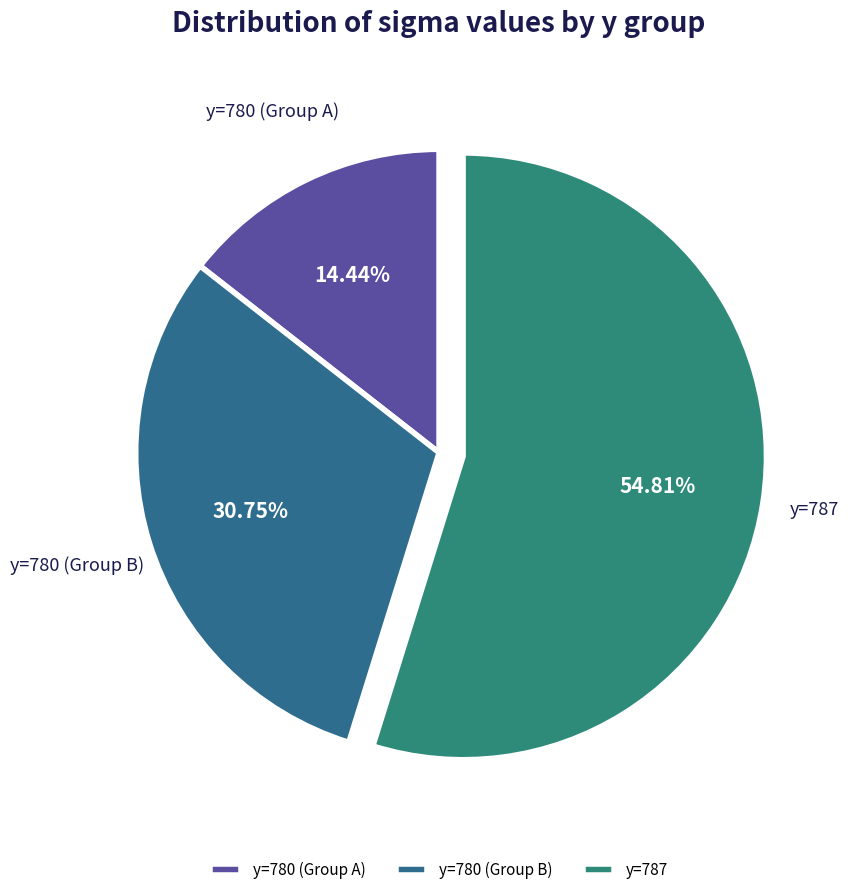

Do y=787 and y=780 (Group A) together represent more than half of the pie?

Yes